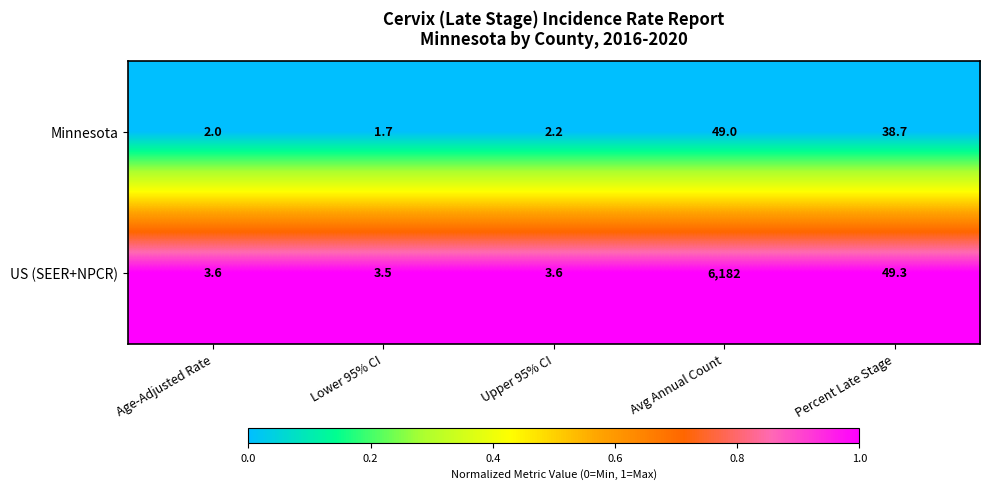

Reading left to right, what are all the values shown in this chart?

Minnesota: Age-Adjusted Rate=2.0	Lower 95% CI=1.7	Upper 95% CI=2.2	Avg Annual Count=49.0	Percent Late Stage=38.7
US (SEER+NPCR): Age-Adjusted Rate=3.6	Lower 95% CI=3.5	Upper 95% CI=3.6	Avg Annual Count=6182.0	Percent Late Stage=49.3